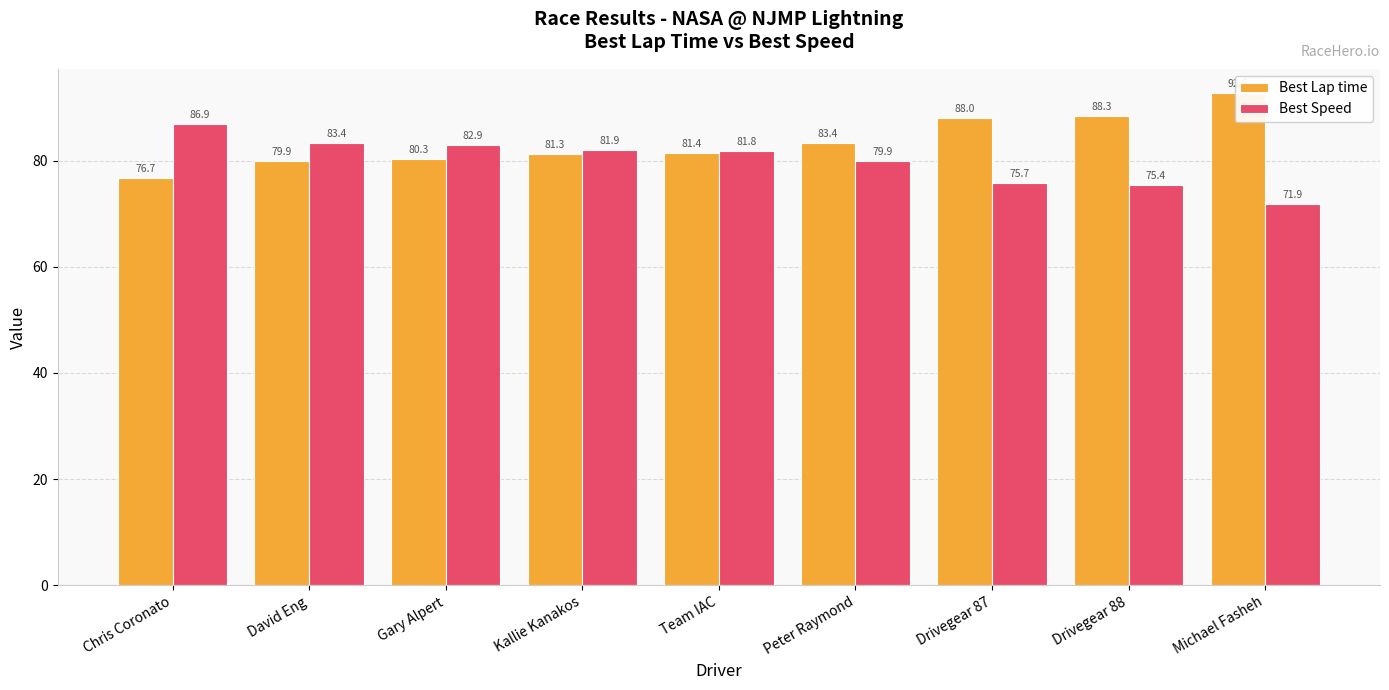

What is the label of the 3rd bar from the right?

Drivegear 87